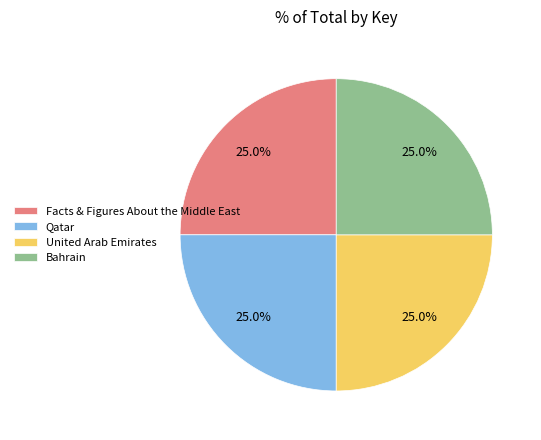

To the nearest percent, what percentage of the pie is Bahrain?

25%